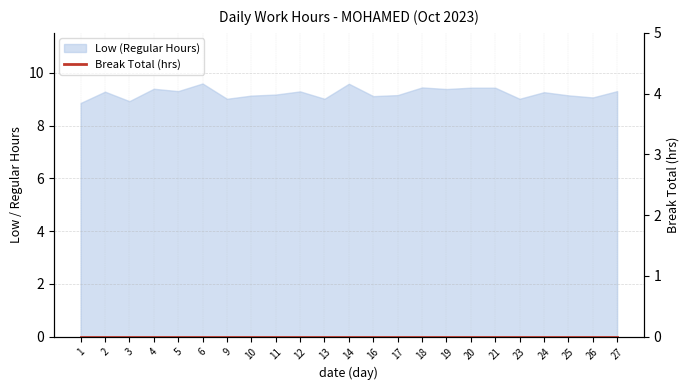

Reading left to right, extract all data points from this chart.

1=8.9	2=9.3	3=8.9	4=9.4	5=9.3	6=9.6	9=9.0	10=9.1	11=9.2	12=9.3	13=9.0	14=9.6	16=9.1	17=9.2	18=9.4	19=9.4	20=9.4	21=9.4	23=9.0	24=9.3	25=9.2	26=9.1	27=9.3